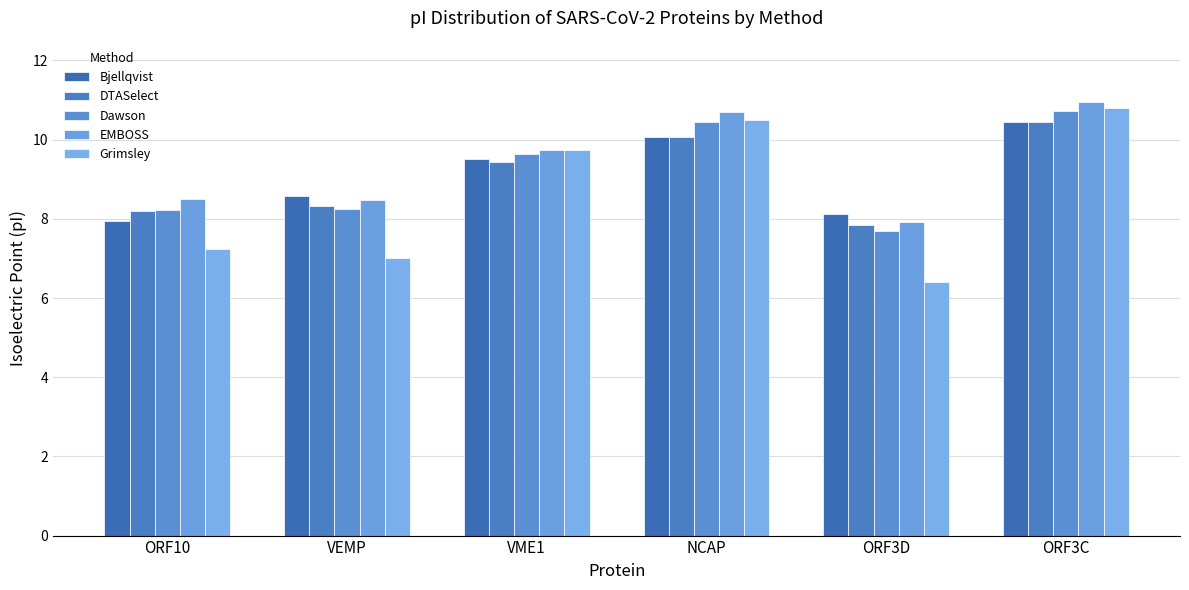

Between VME1 and NCAP, which is larger?

NCAP